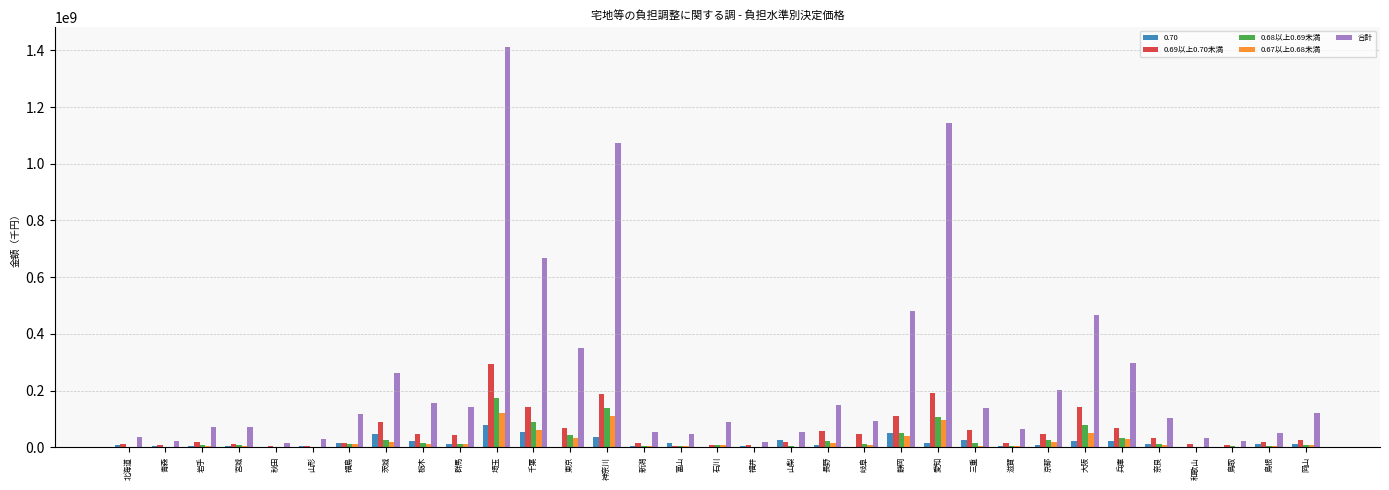

Is the value of 0.68以上0.69未満 at 兵庫 greater than the value of 0.70 at 岐阜?

Yes